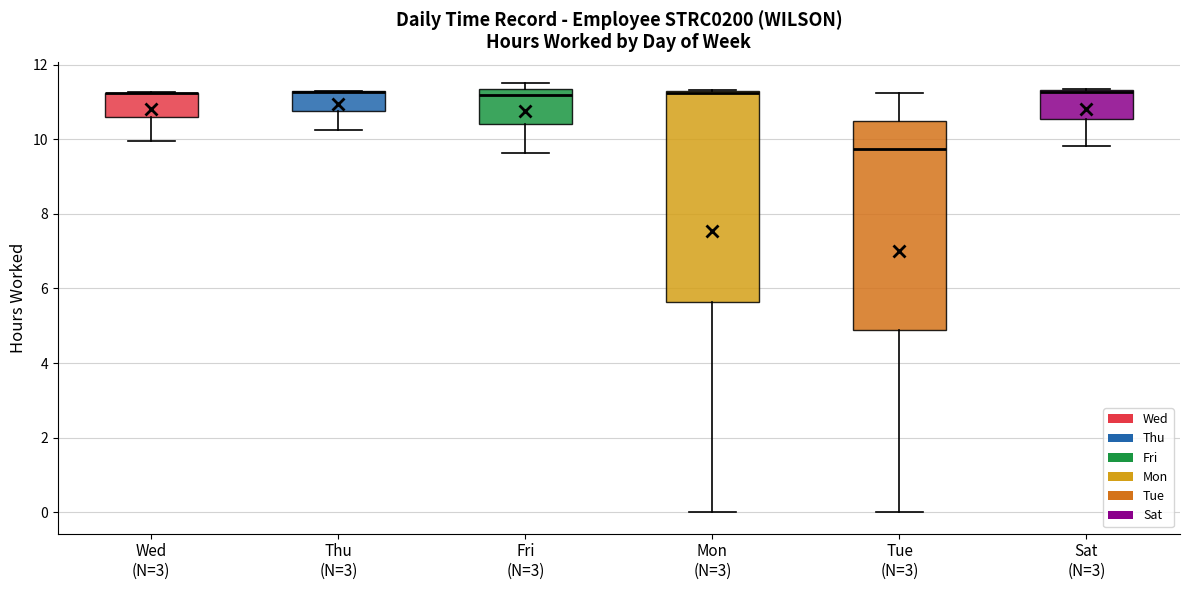

Reading left to right, transcribe this box plot: for each box, give where its median line is, the range the box spans, and where its two whiskers end, as read against the y-axis. The values are not printed on the chart, so give them approximately, as read against the axis.

Wed (N=3): median 11.2 (drawn on the box's upper edge), box 10.6 to 11.2, whiskers 10.0 to 11.2
Thu (N=3): median 11.2 (drawn on the box's upper edge), box 10.8 to 11.2, whiskers 10.2 to 11.4
Fri (N=3): median 11.2, box 10.4 to 11.4, whiskers 9.6 to 11.6
Mon (N=3): median 11.2 (drawn on the box's upper edge), box 5.6 to 11.2, whiskers 0.0 to 11.4
Tue (N=3): median 9.8, box 4.8 to 10.4, whiskers 0.0 to 11.2
Sat (N=3): median 11.2 (drawn on the box's upper edge), box 10.6 to 11.4, whiskers 9.8 to 11.4